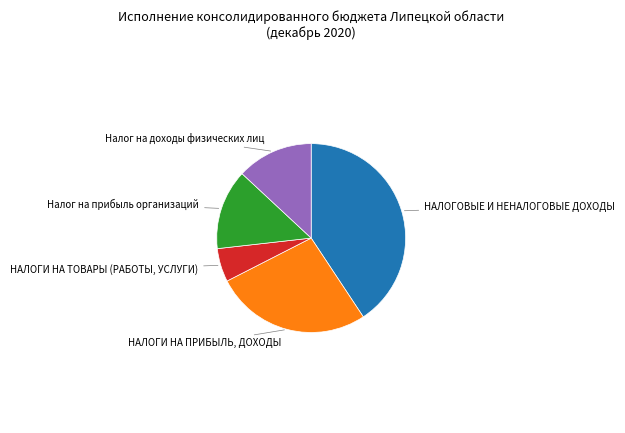

Does any single category account for the majority?

No